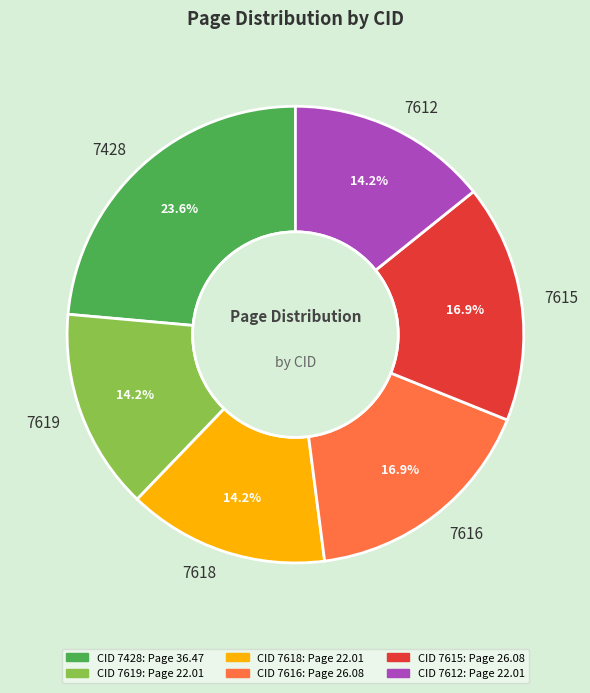

Approximately how many times larger is the value at 7619 compared to 7612?

1.0